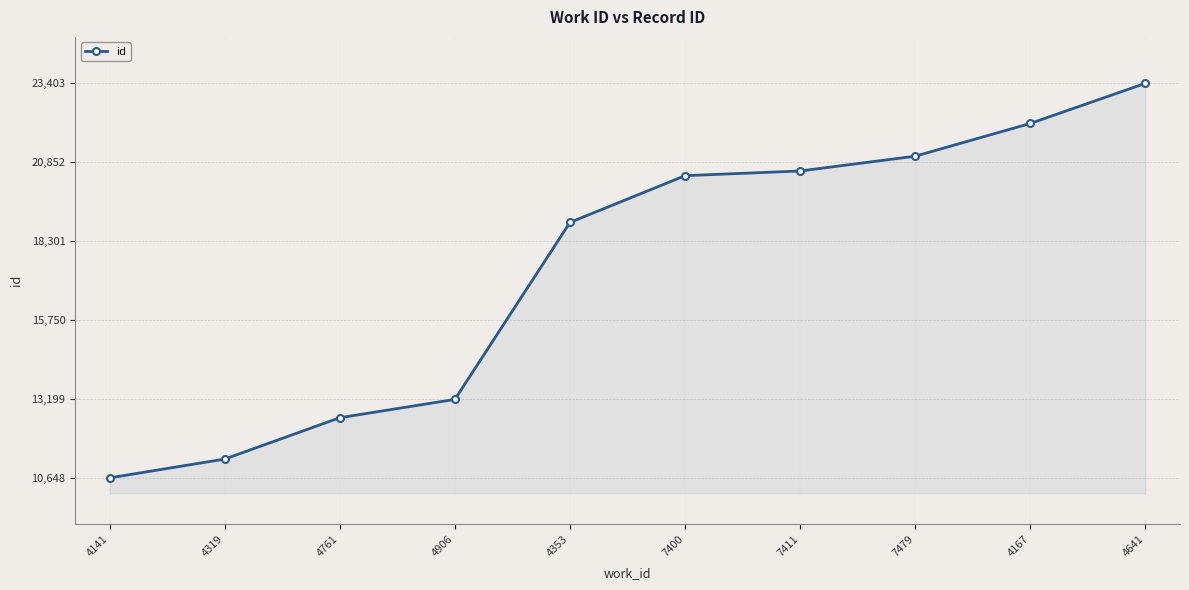

What is the average value?

17413